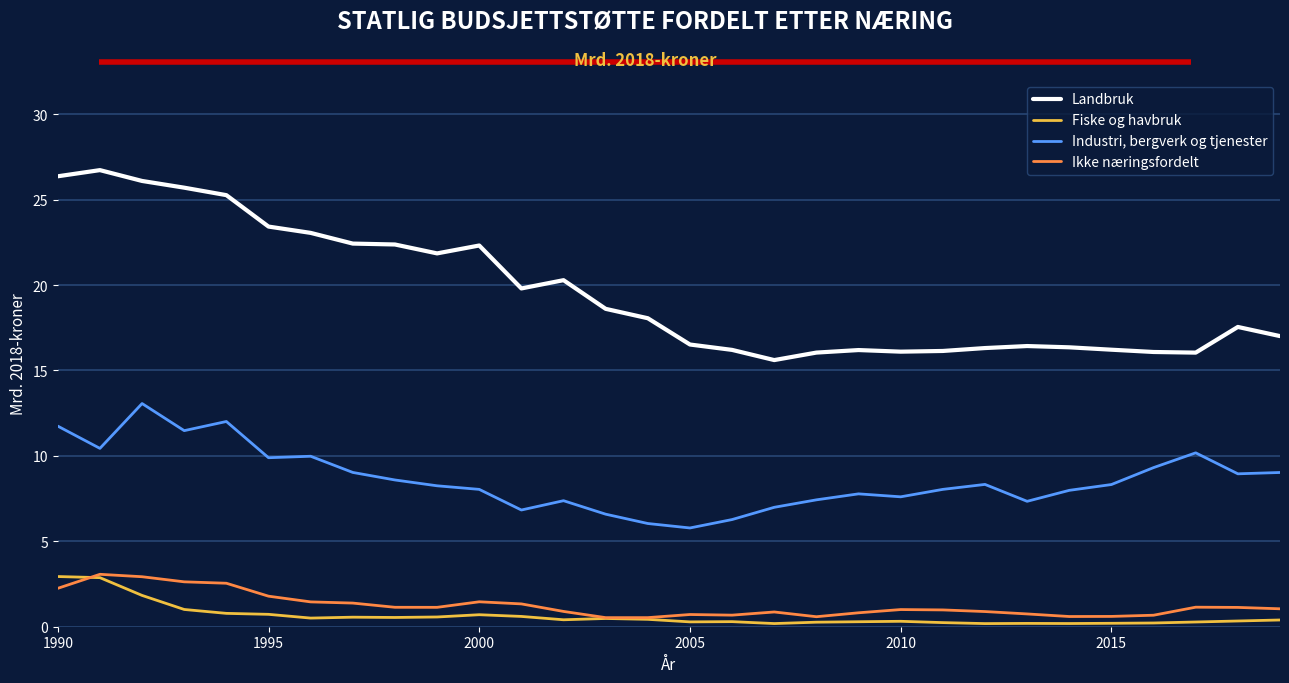

In Ikke næringsfordelt, how many points are lower than both neighbors (excluding endpoints)?

5